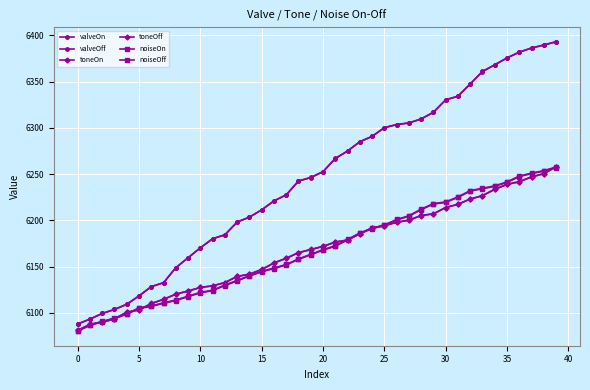

True or false: valveOn and toneOn cross at least once.

False